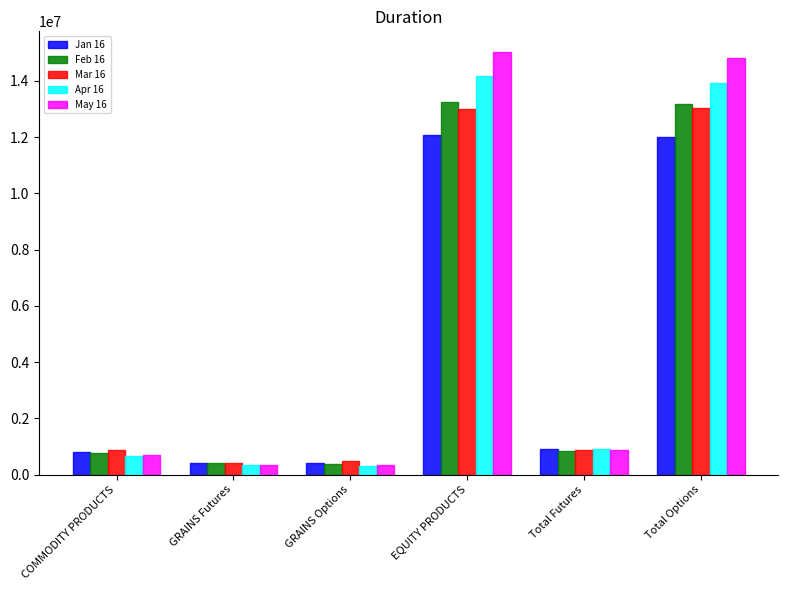

Is it true that Apr 16 equals 303369 at GRAINS Options?

True